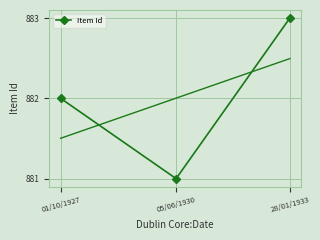

What is the value of the 1st point from the left?

882